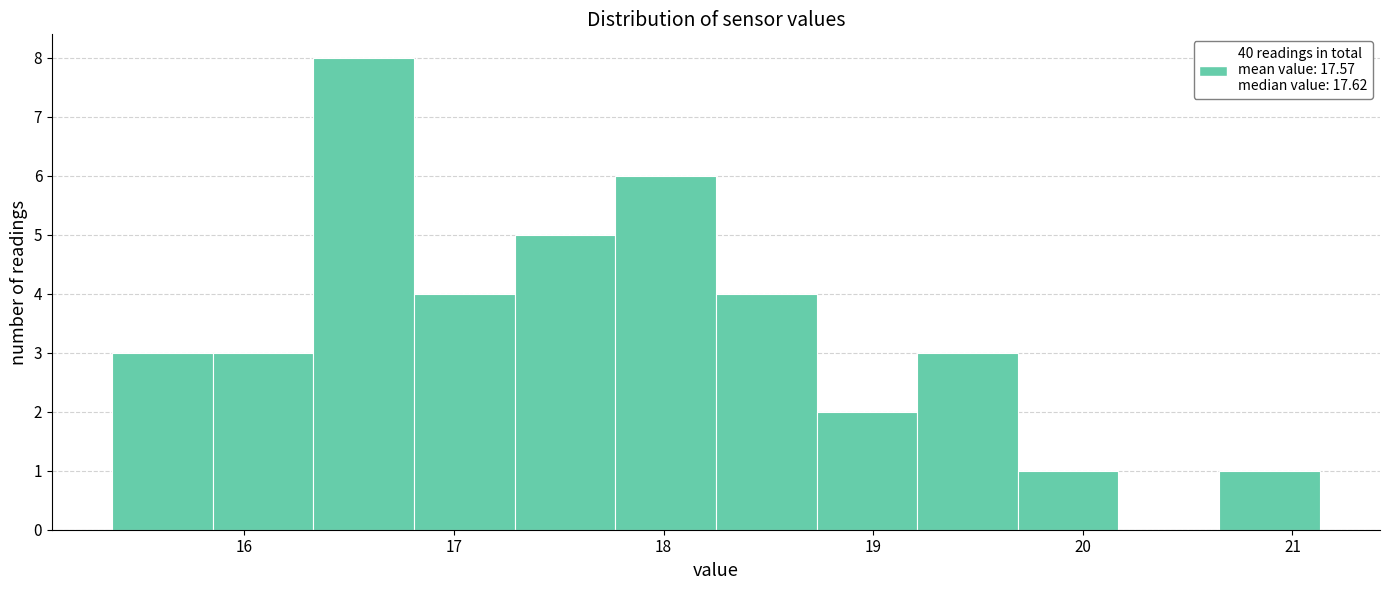

Reading left to right, list every bar in this chart as the range it spans on the x-axis followed by its height. Neither the bar edges nor the heights are printed on the chart, so give them approximately, as read against the axes.

15.37 to 15.85: 3
15.85 to 16.33: 3
16.33 to 16.81: 8
16.81 to 17.29: 4
17.29 to 17.77: 5
17.77 to 18.25: 6
18.25 to 18.73: 4
18.73 to 19.21: 2
19.21 to 19.69: 3
19.69 to 20.17: 1
20.17 to 20.65: 0
20.65 to 21.13: 1